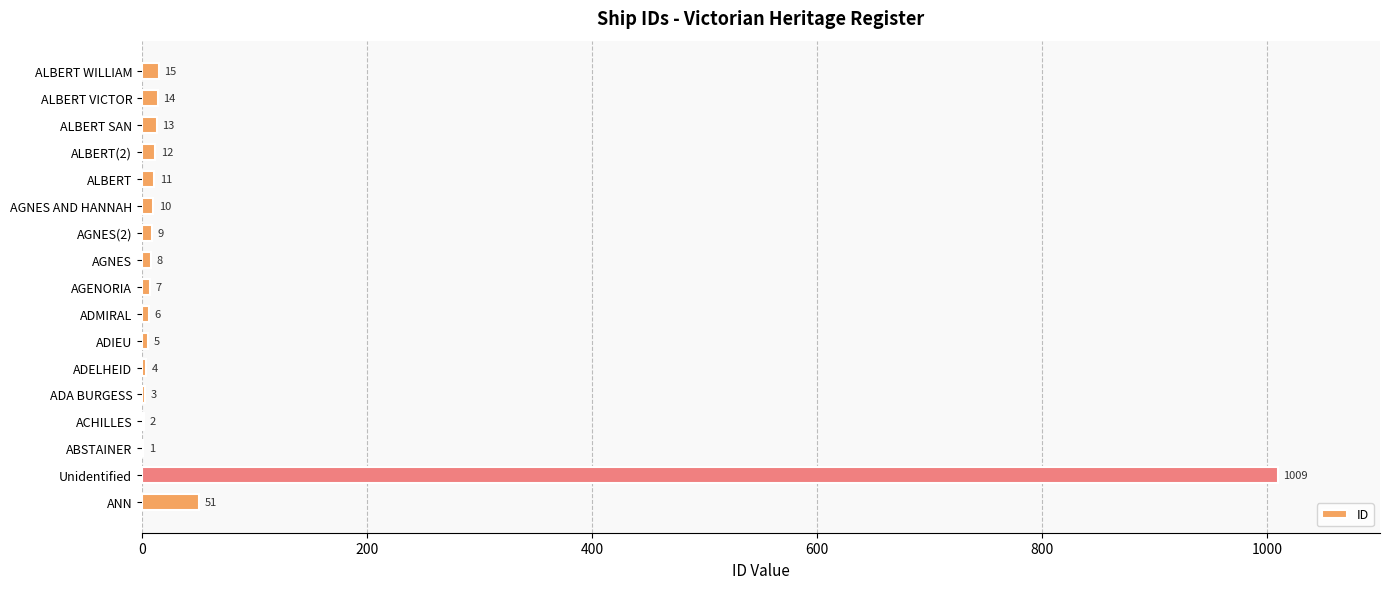

How many series are shown in this chart?

1